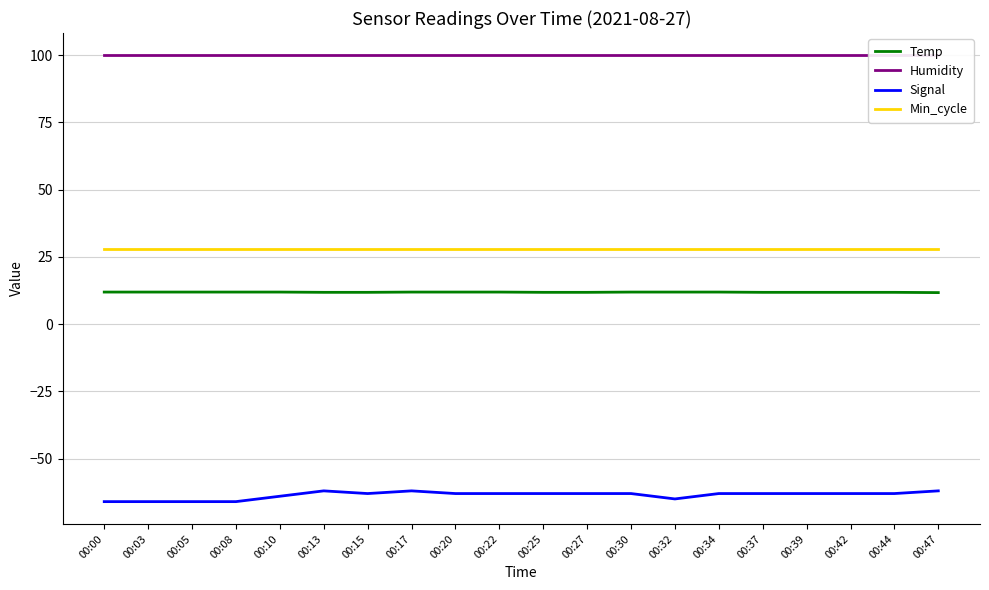

Count the number of categories in the chart.

20